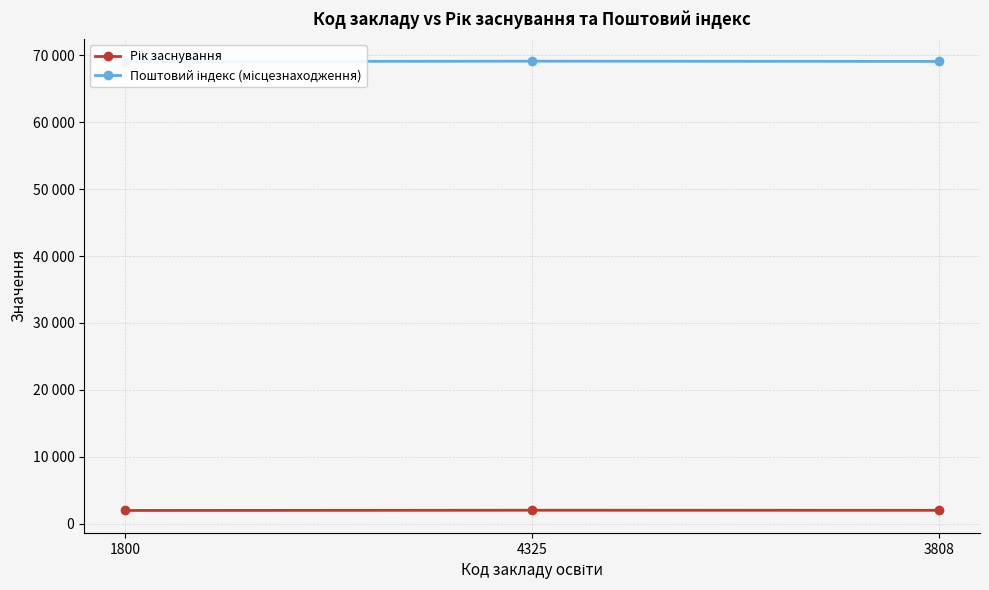

Between 4325 and 3808, which is larger?

4325